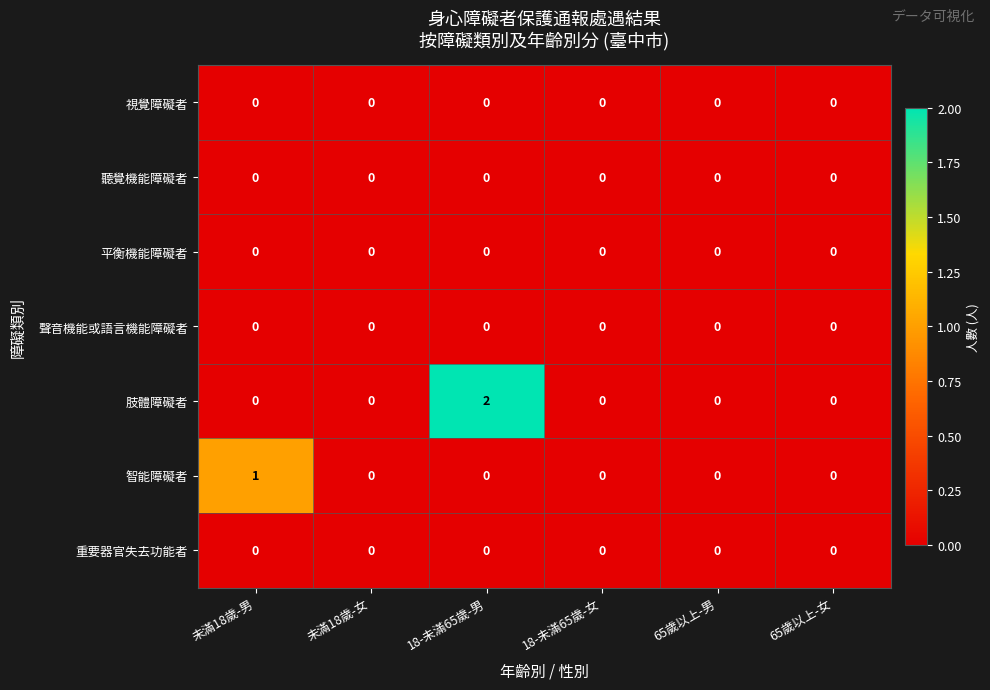

True or false: 聲音機能或語言機能障礙者 has a value of 0 at 未滿18歲-女.

True